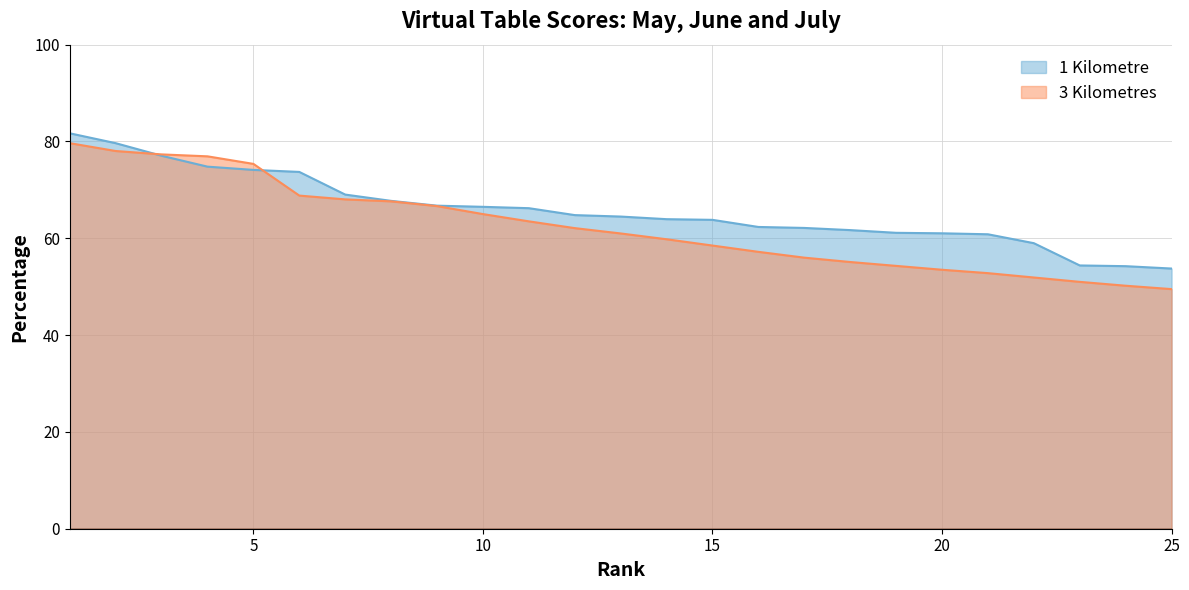

Rank the series by their maximum value, from lowest to highest.

3 Kilometres, 1 Kilometre